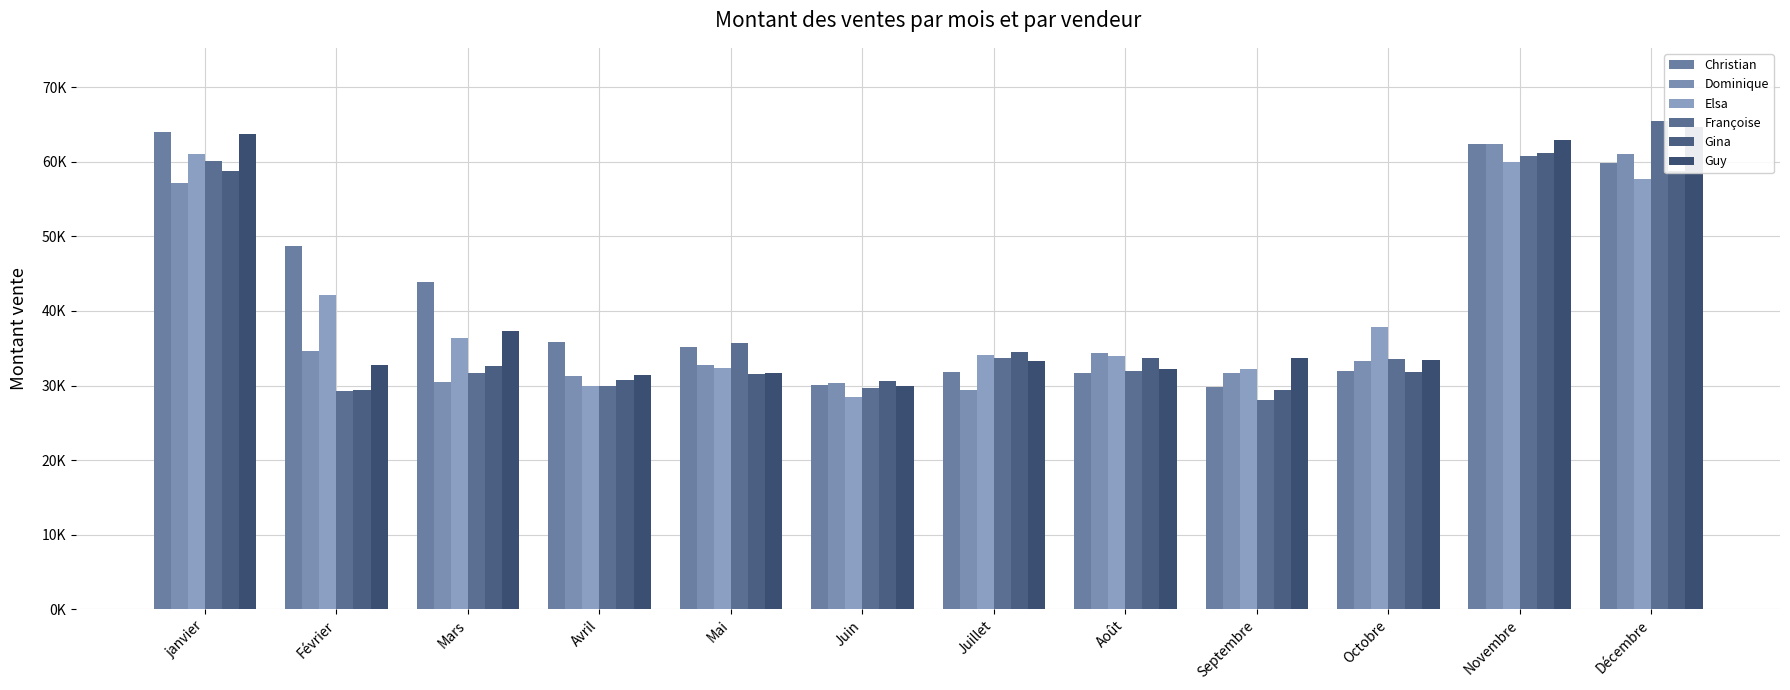

What is the difference between the Dominique values at Février and janvier?

22640.7